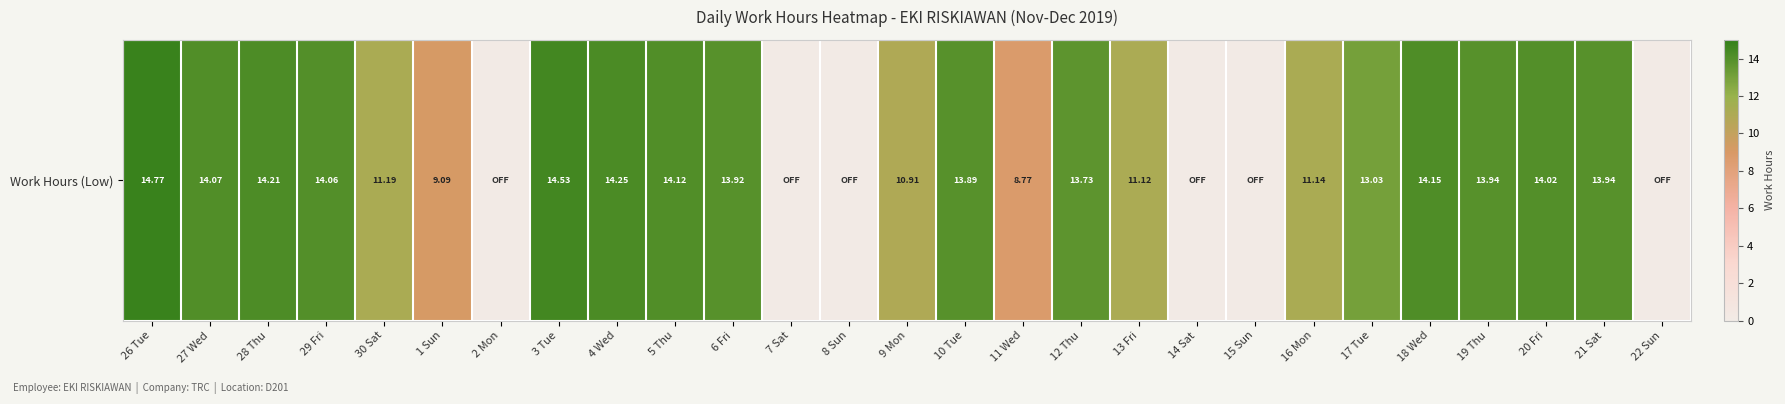

What is the change in value from 30 Sat to 11 Wed?

-2.4